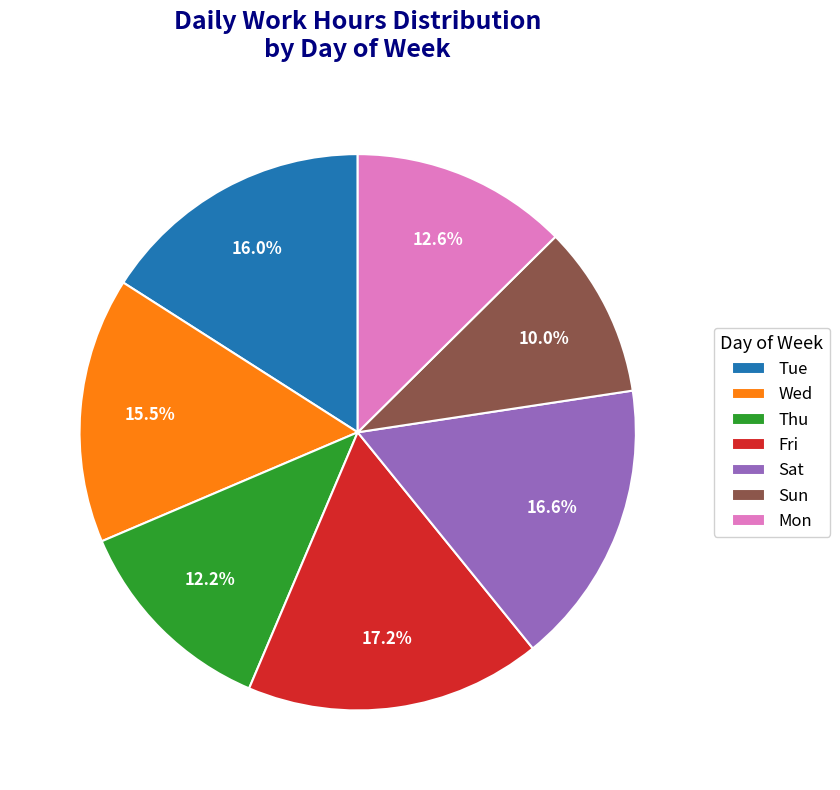

What is the smallest slice in the pie chart?

Sun